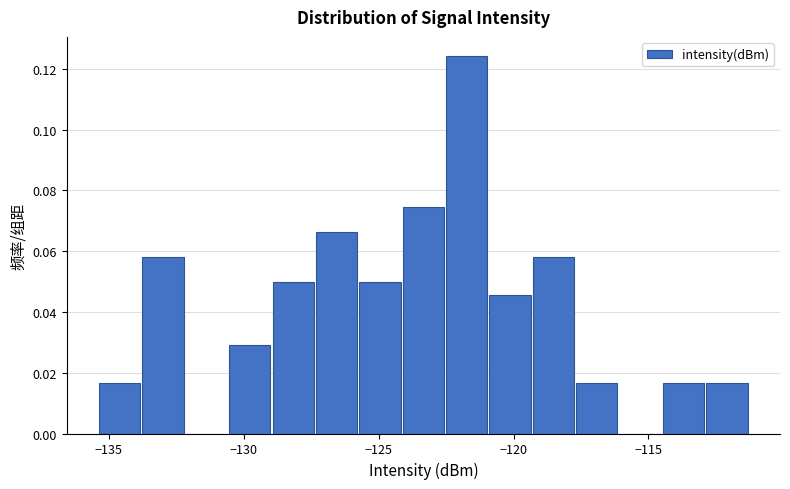

Around what value on the x-axis is the tallest bar? Give the approximate position of its centre, as read against the axis.

-121.5